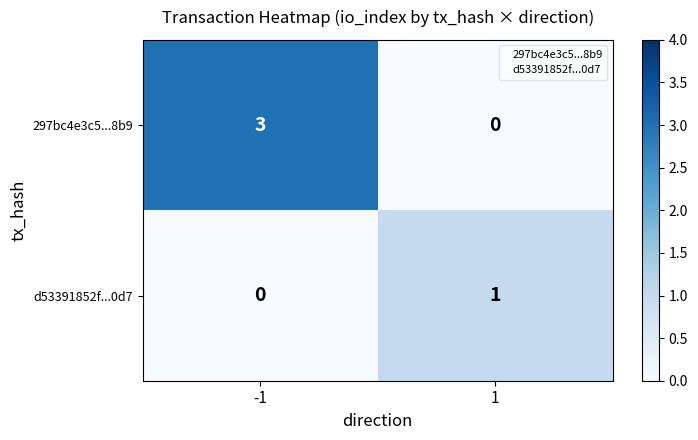

Reading left to right, extract all data points from this chart.

297bc4e3c5...8b9: 3	0
d53391852f...0d7: 0	1